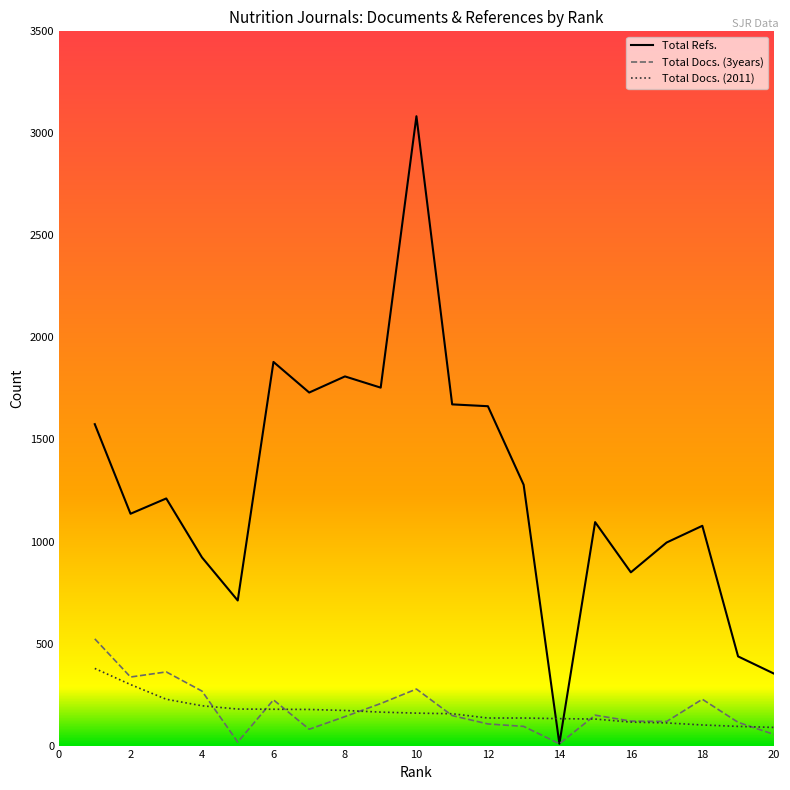

After their last crossing, which series has the higher values: Total Docs. (2011) or Total Docs. (3years)?

Total Docs. (2011)